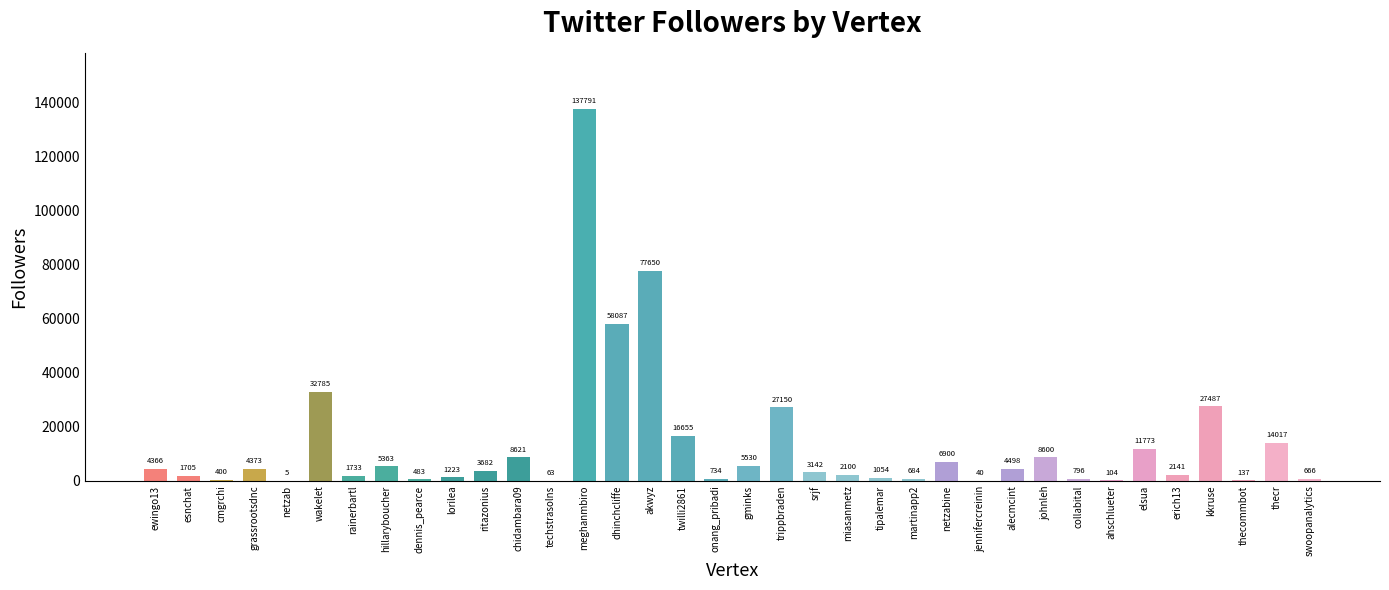

What is the average value?

13126